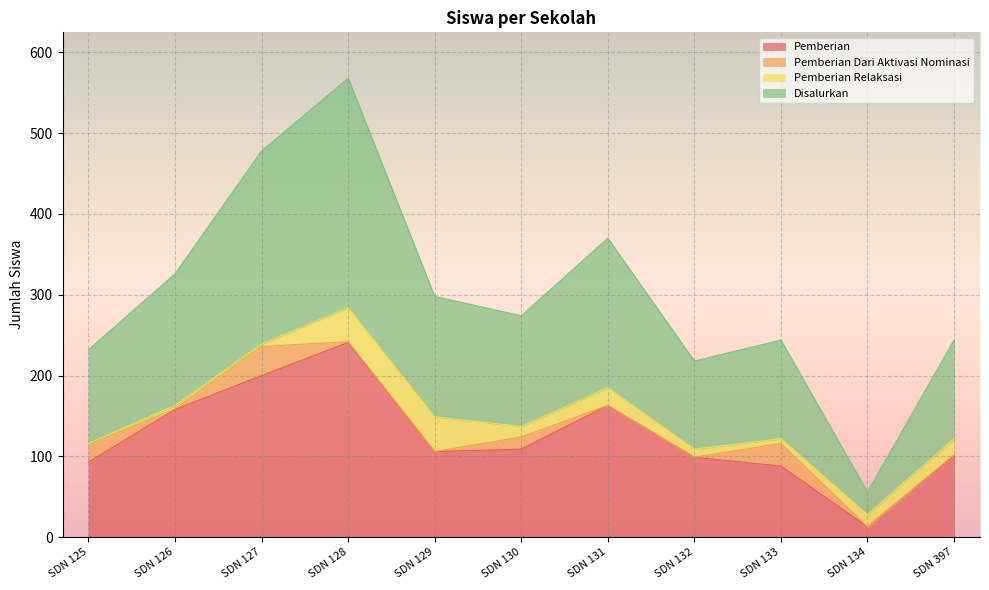

True or false: Pemberian and Disalurkan intersect in this chart.

False